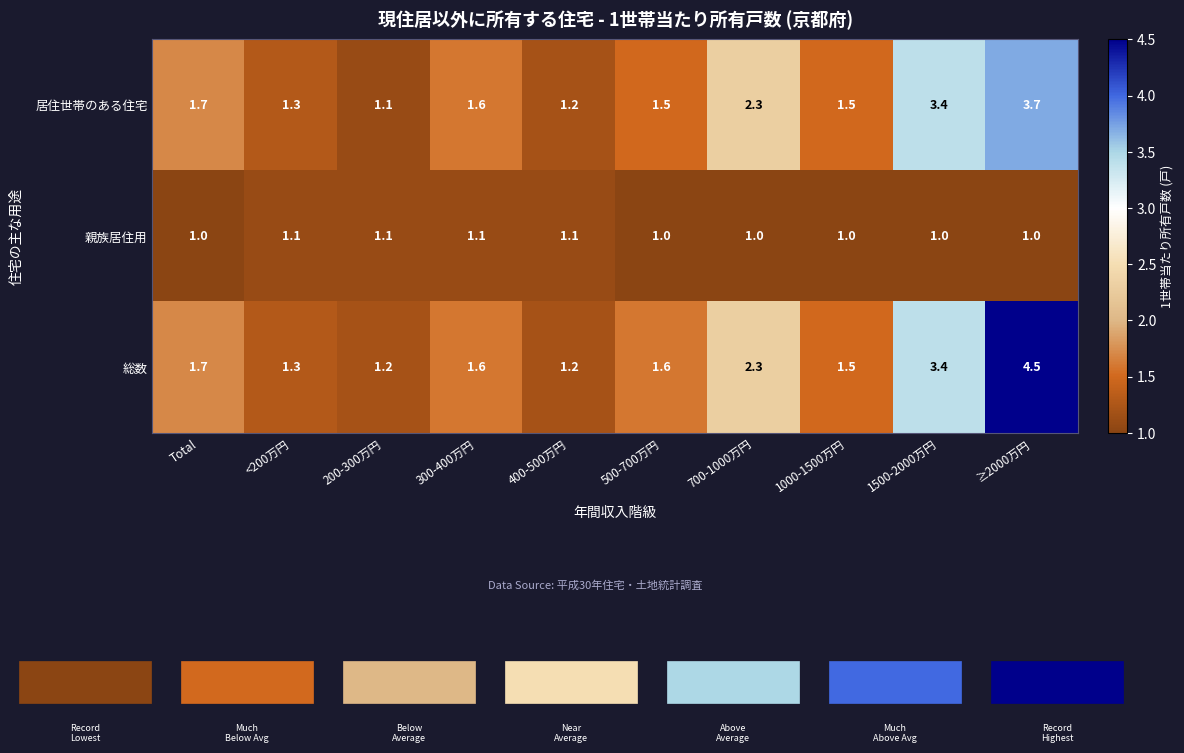

Is it true that 親族居住用 equals 1.1 at 200-300万円?

True